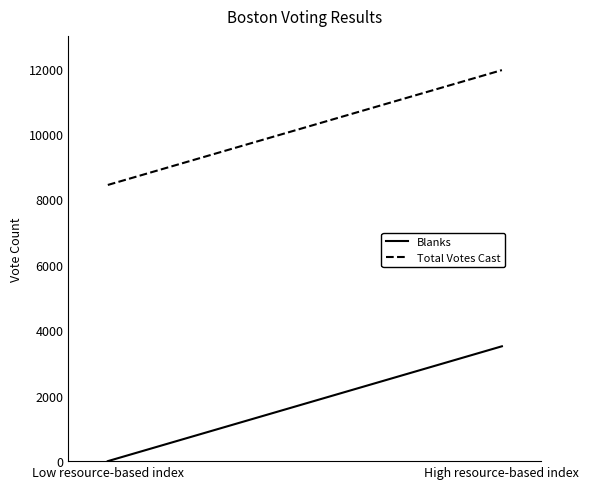

The value of Blanks at High resource-based index is 1984. True or false?

False